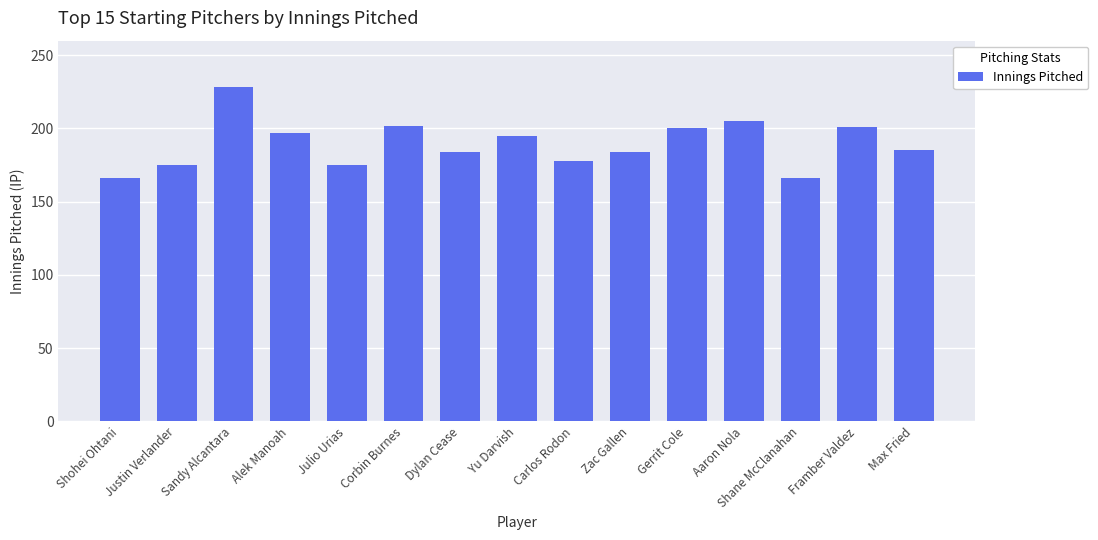

The value at Corbin Burnes is 202.0. True or false?

True